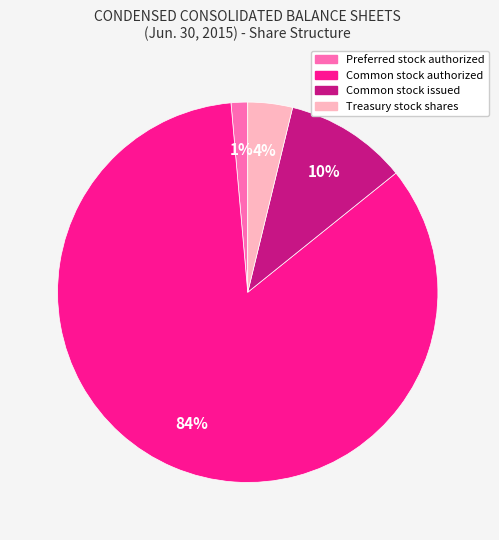

Approximately how many times larger is the value at Preferred stock authorized compared to Common stock issued?

0.1